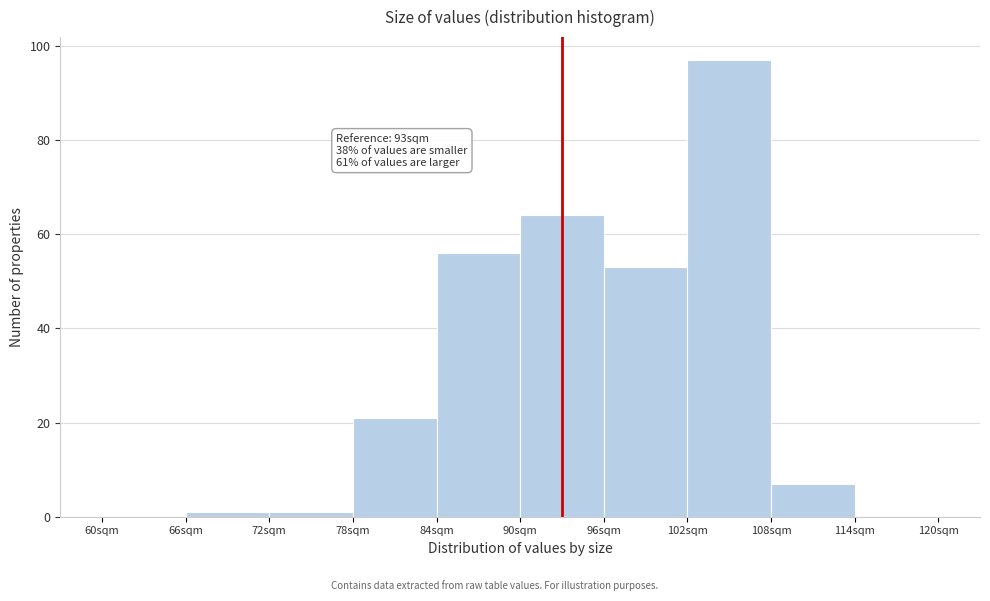

Reading left to right, transcribe all the data shown in this chart.

60sqm=0	66sqm=1	72sqm=1	78sqm=21	84sqm=56	90sqm=64	96sqm=53	102sqm=97	108sqm=7	114sqm=0